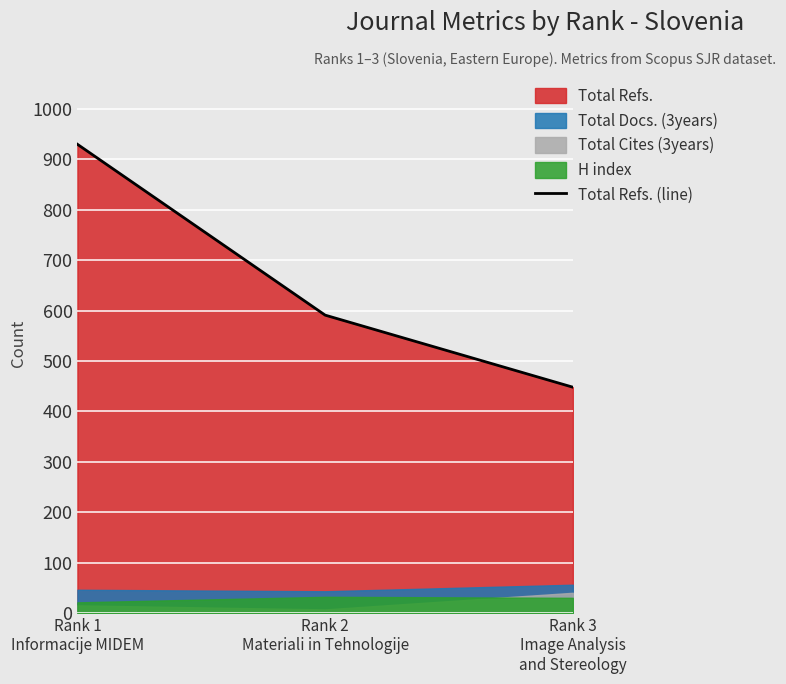

Reading right to left, extract all data points from this chart.

Rank 3
Image Analysis
and Stereology=448	Rank 2
Materiali in Tehnologije=591	Rank 1
Informacije MIDEM=930